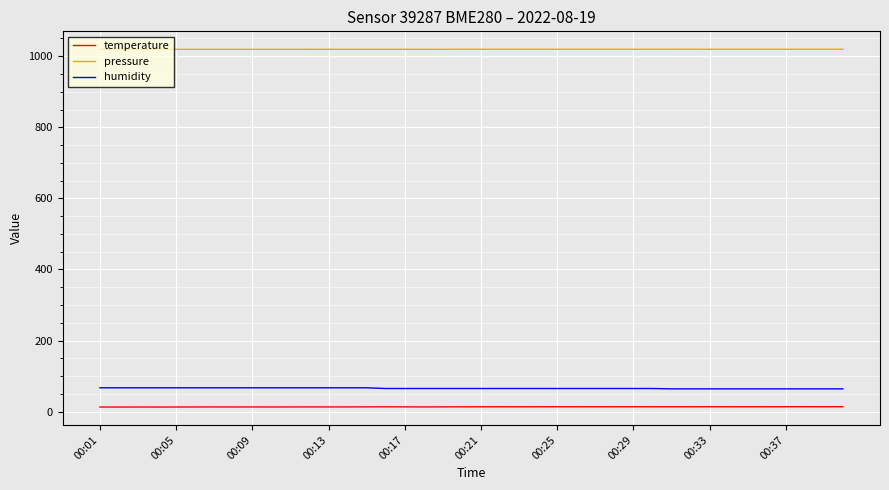

What are all the series names shown in the legend?

temperature, pressure, humidity